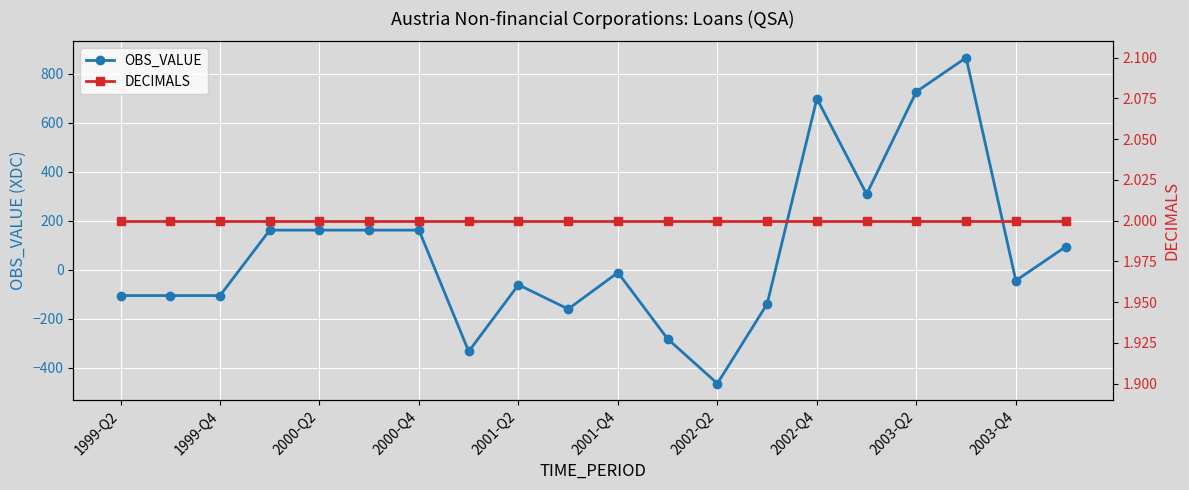

Which category has the highest value in the DECIMALS series?

1999-Q2